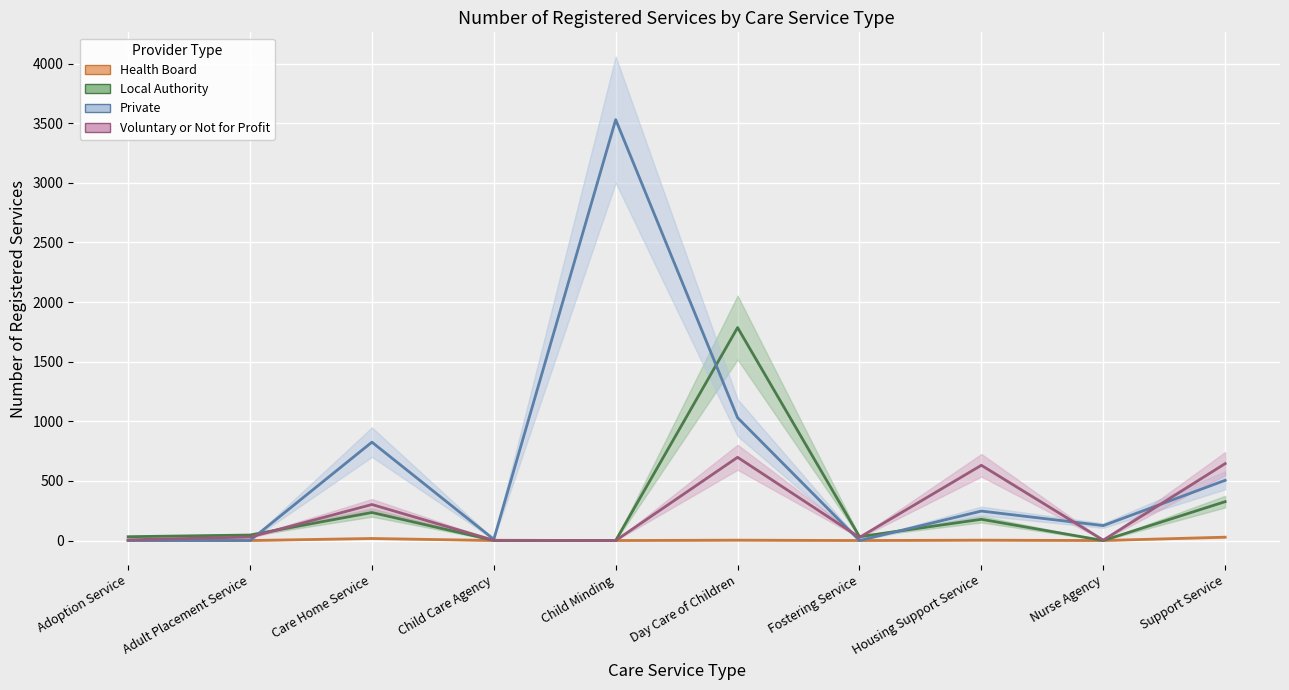

True or false: Private and Voluntary or Not for Profit cross at least once.

True